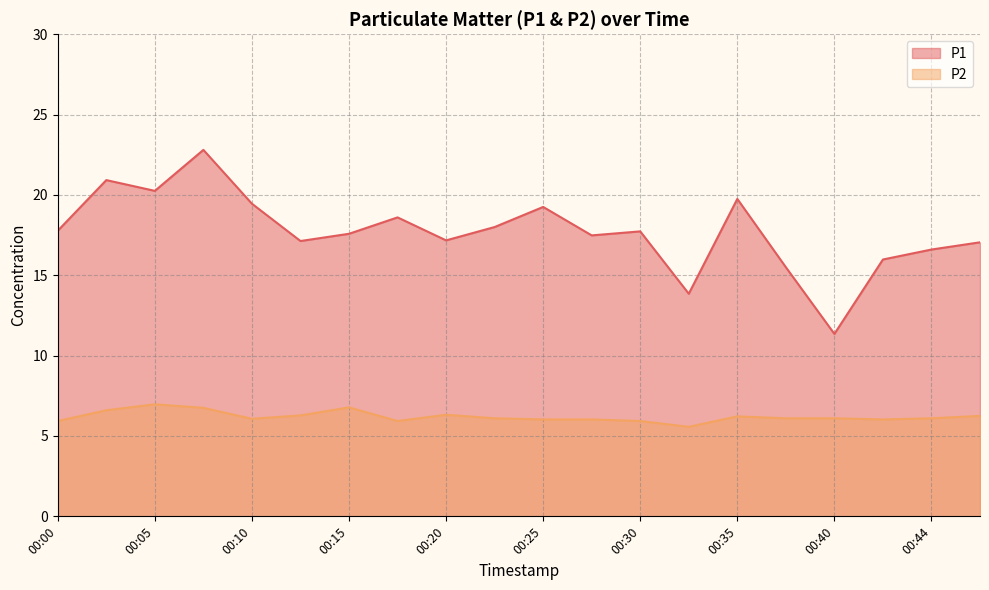

Reading left to right, transcribe all the data shown in this chart.

P1: 00:00=17.8	00:03=20.9	00:05=20.2	00:08=22.8	00:10=19.4	00:13=17.1	00:15=17.6	00:18=18.6	00:20=17.2	00:22=18.0	00:25=19.2	00:27=17.5	00:30=17.7	00:32=13.8	00:35=19.8	00:37=15.5	00:40=11.3	00:42=16.0	00:44=16.6	00:47=17.1
P2: 00:00=5.9	00:03=6.6	00:05=7.0	00:08=6.8	00:10=6.1	00:13=6.3	00:15=6.8	00:18=5.9	00:20=6.3	00:22=6.1	00:25=6.0	00:27=6.0	00:30=5.9	00:32=5.6	00:35=6.2	00:37=6.1	00:40=6.1	00:42=6.0	00:44=6.1	00:47=6.2